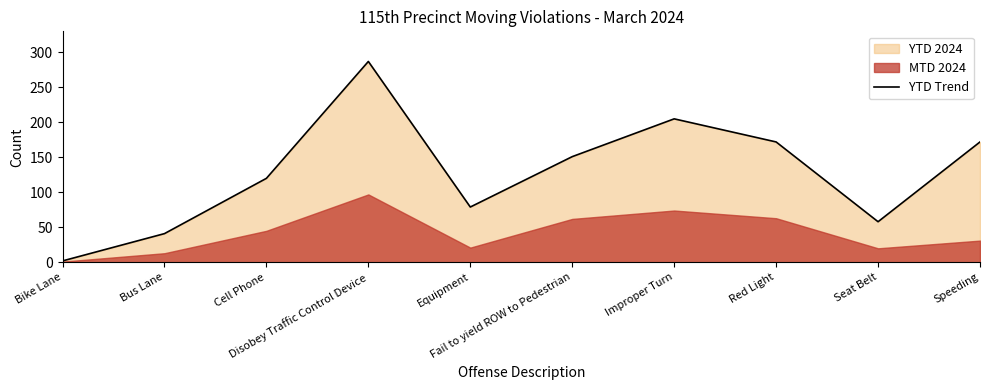

What is the change in value from Bike Lane to Speeding?

+170